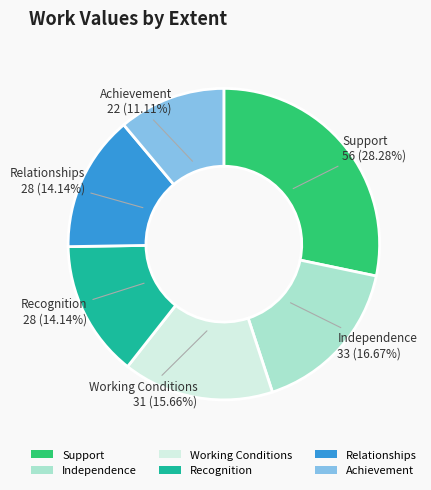

To the nearest percent, what percentage of the pie is Achievement?

11%